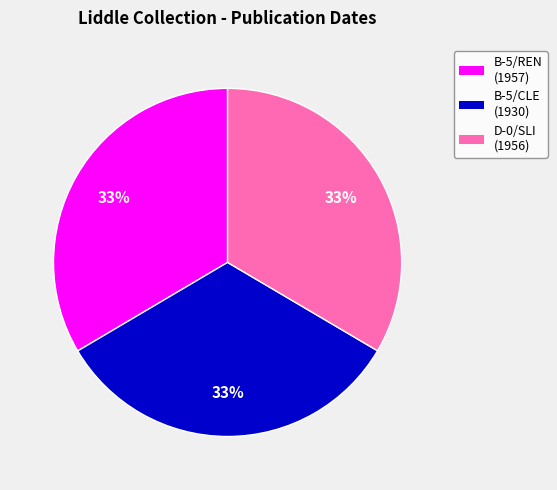

True or false: D-0/SLI (1956) accounts for 26% of the total.

False